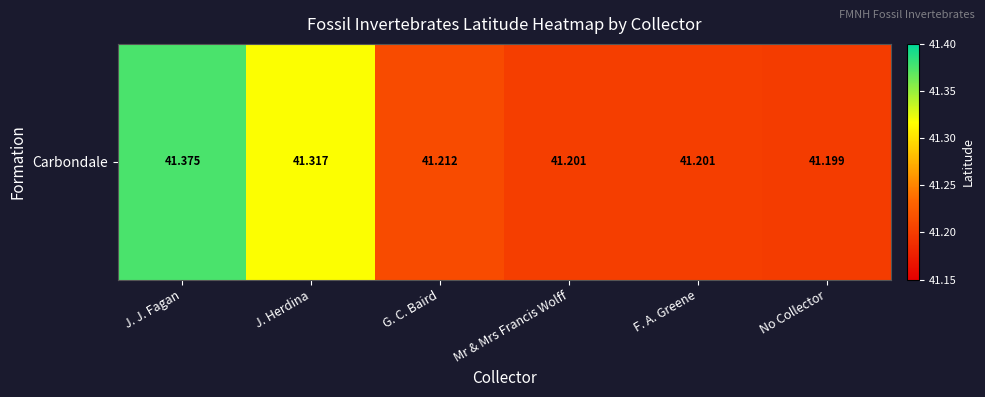

Reading left to right, extract all data points from this chart.

41.4	41.3	41.2	41.2	41.2	41.2